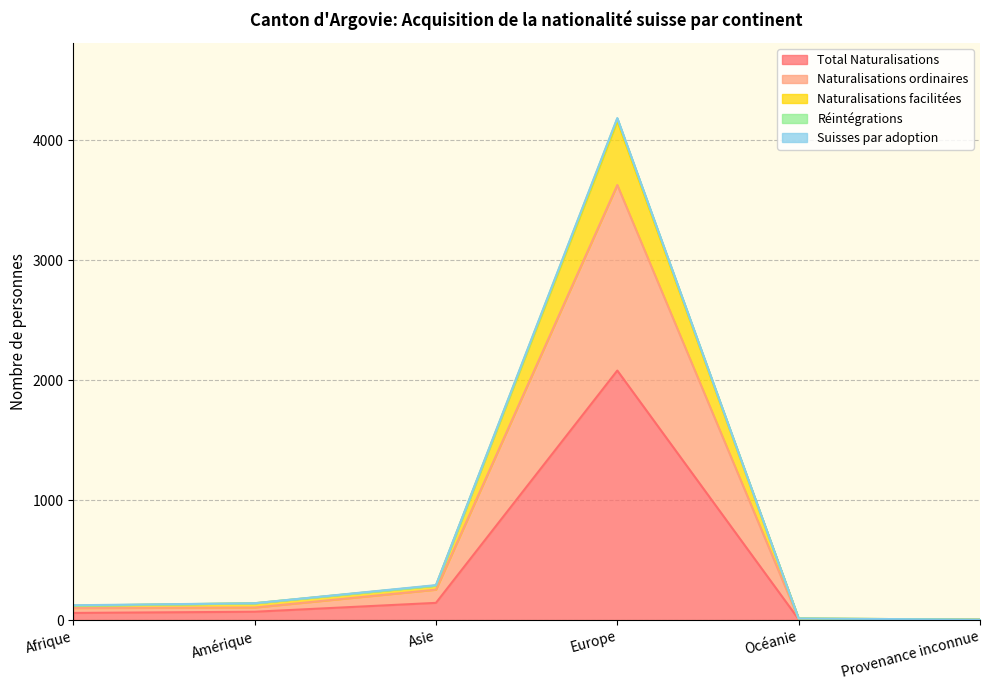

How many values in the Naturalisations ordinaires series are below 105?

3